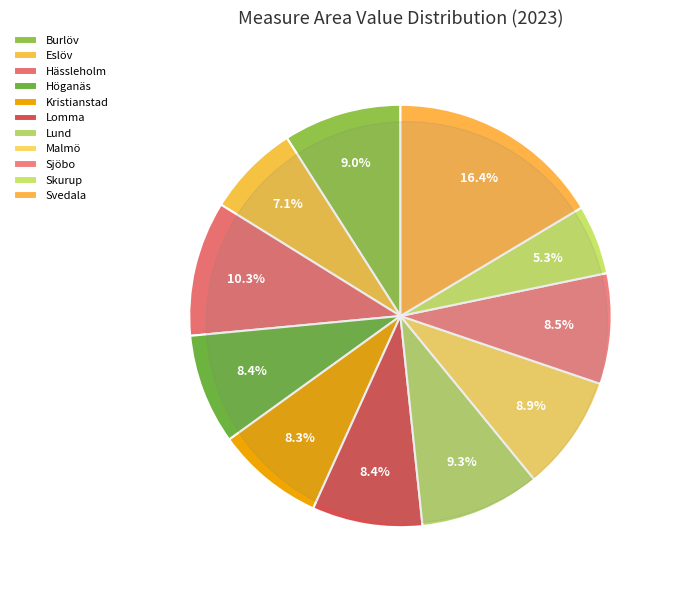

Combined, do Hässleholm 2021 and Burlöv 2022 account for over 50%?

No